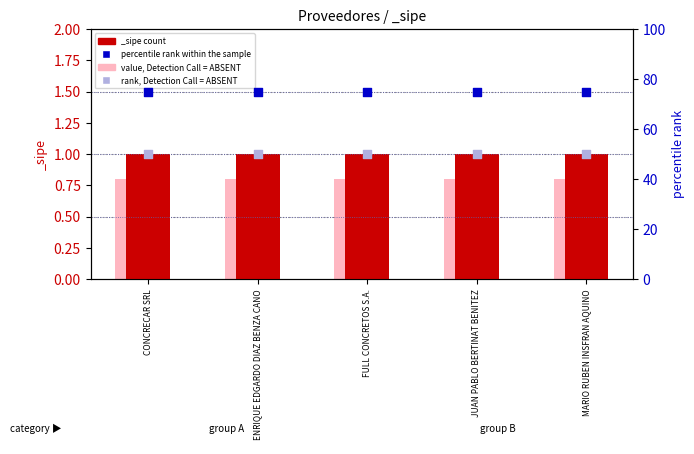

Which series has the largest Y range (max minus min)?

value, Detection Call = ABSENT